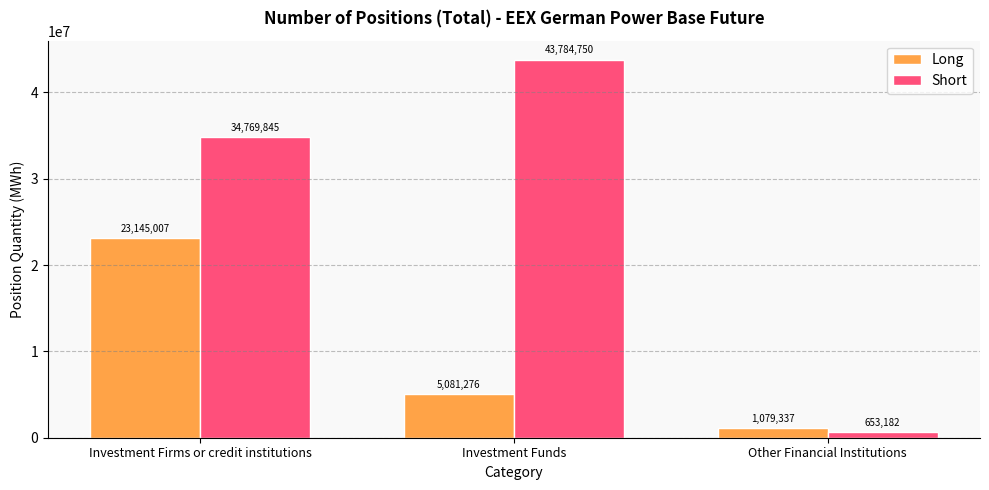

What is the value of the Long bar at the 1st from the left?

23145006.8